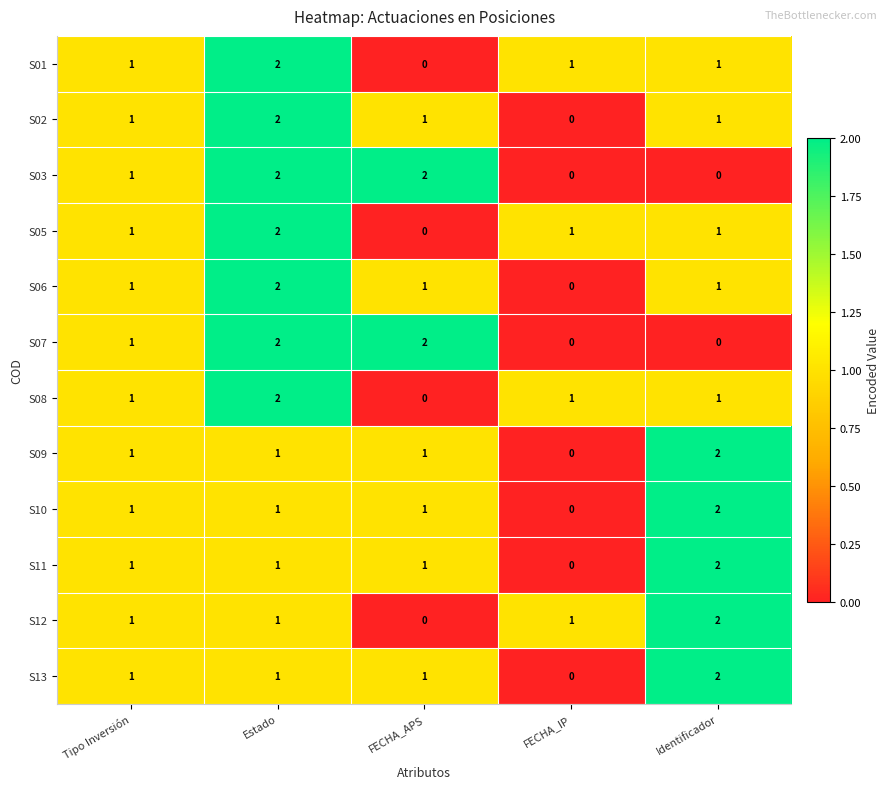

What is the sum of all S07 values?

5